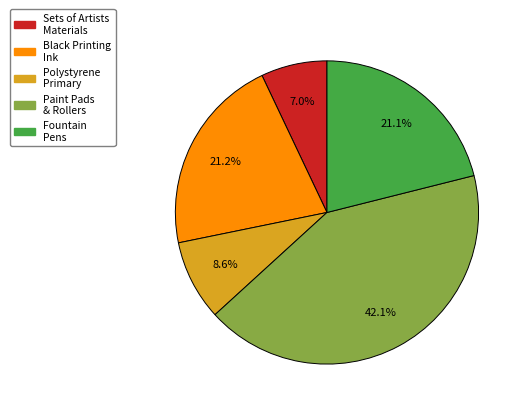

How many slices are in this pie chart?

5